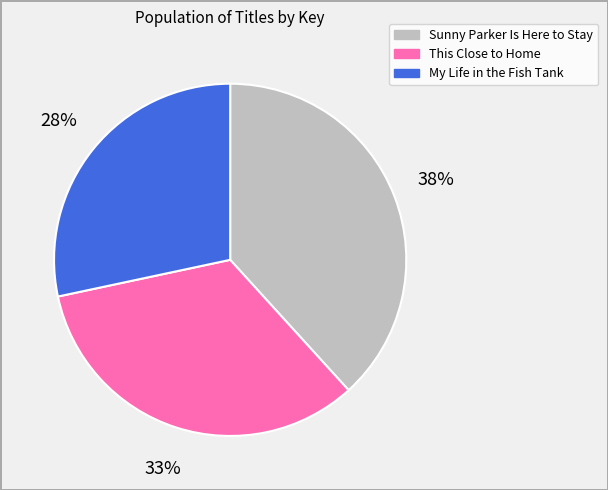

Count the number of slices in the pie.

3